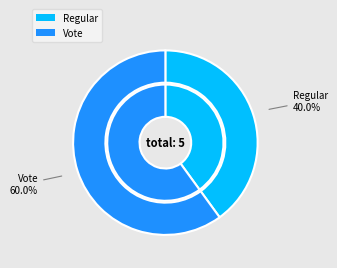

The Vote slice represents 45% of the pie. True or false?

False